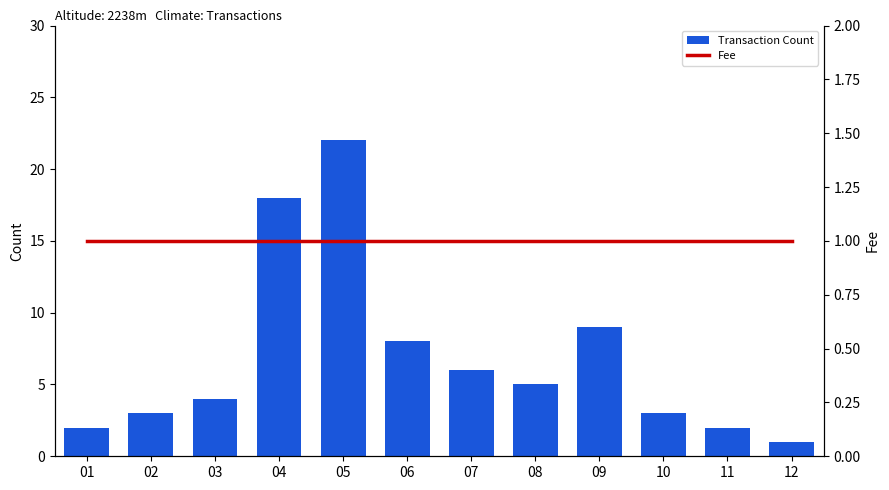

Which series has the largest total across all categories?

Transaction Count